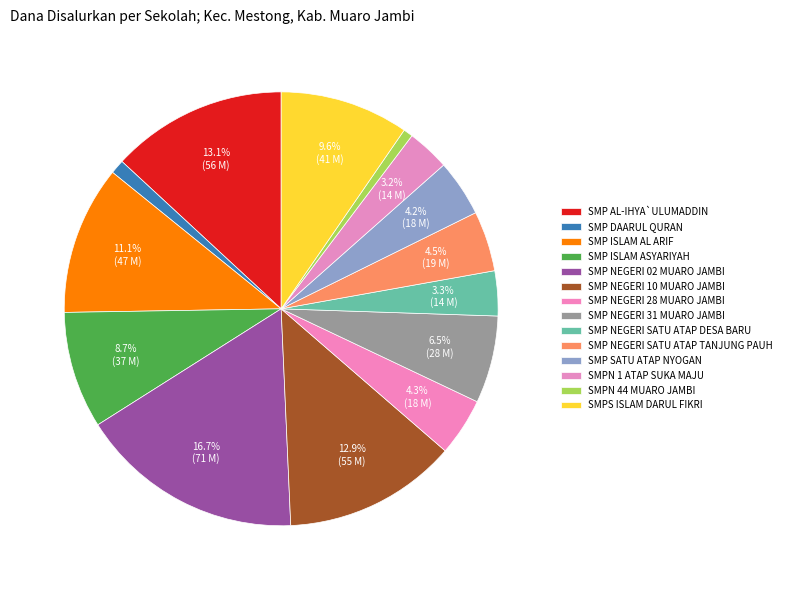

Is it true that SMP NEGERI 10 MUARO JAMBI is 3% of the pie?

False